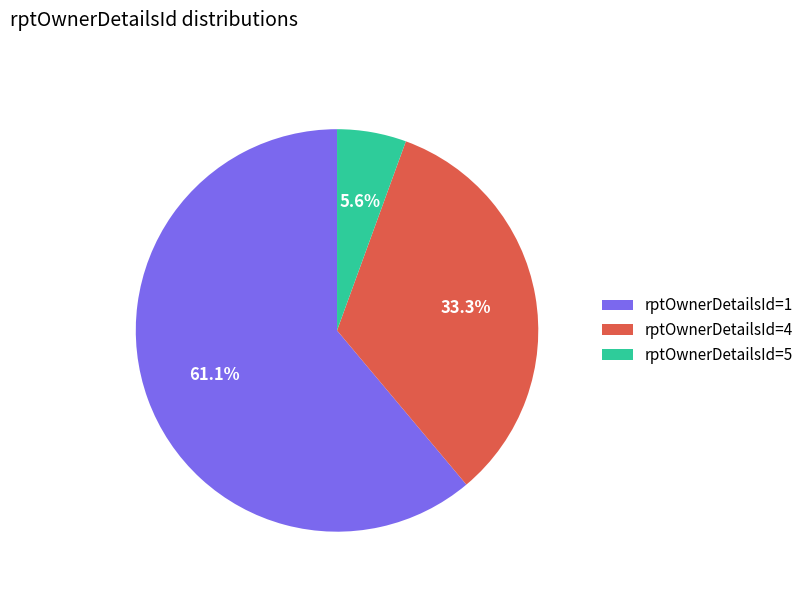

Does any single category account for the majority?

Yes